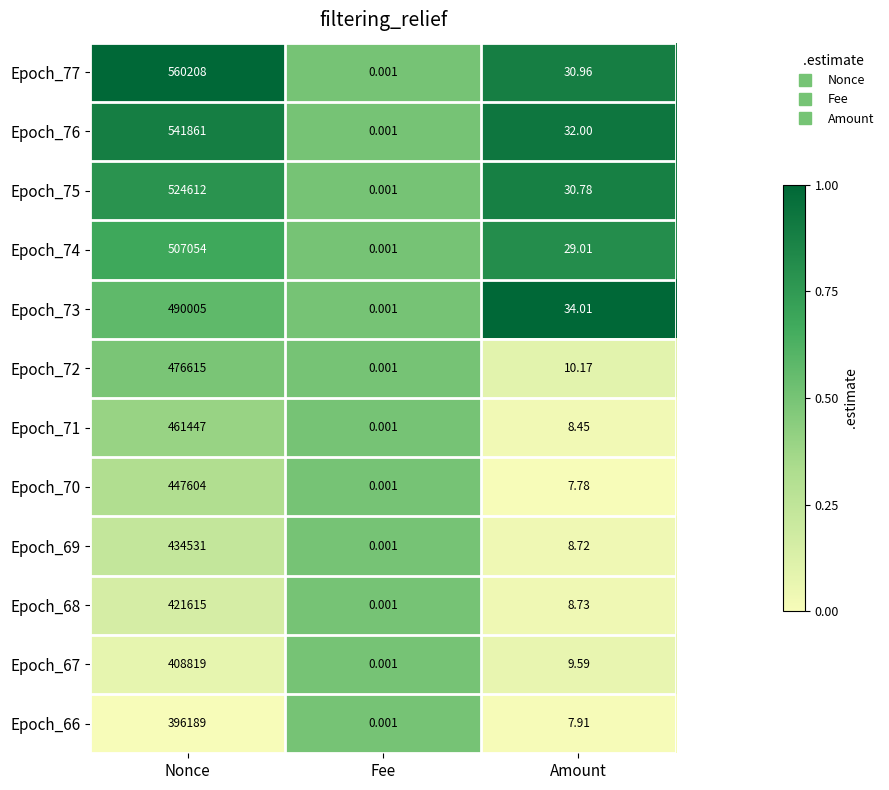

Where does the Epoch_71 series first go above 8?

Nonce